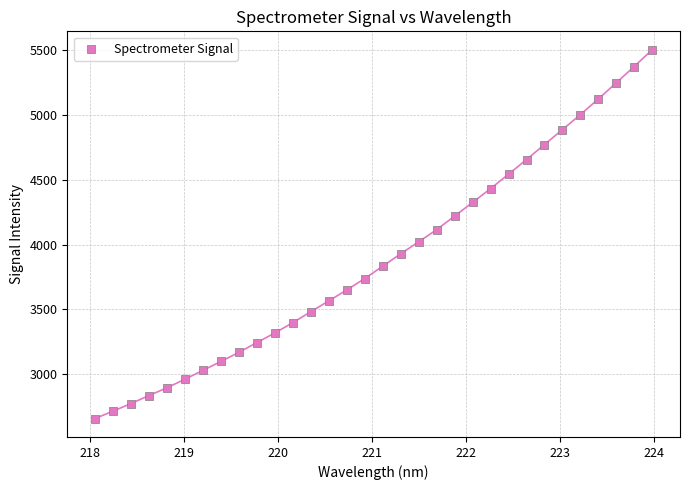

What is the range of X values (max minus min)?

5.9